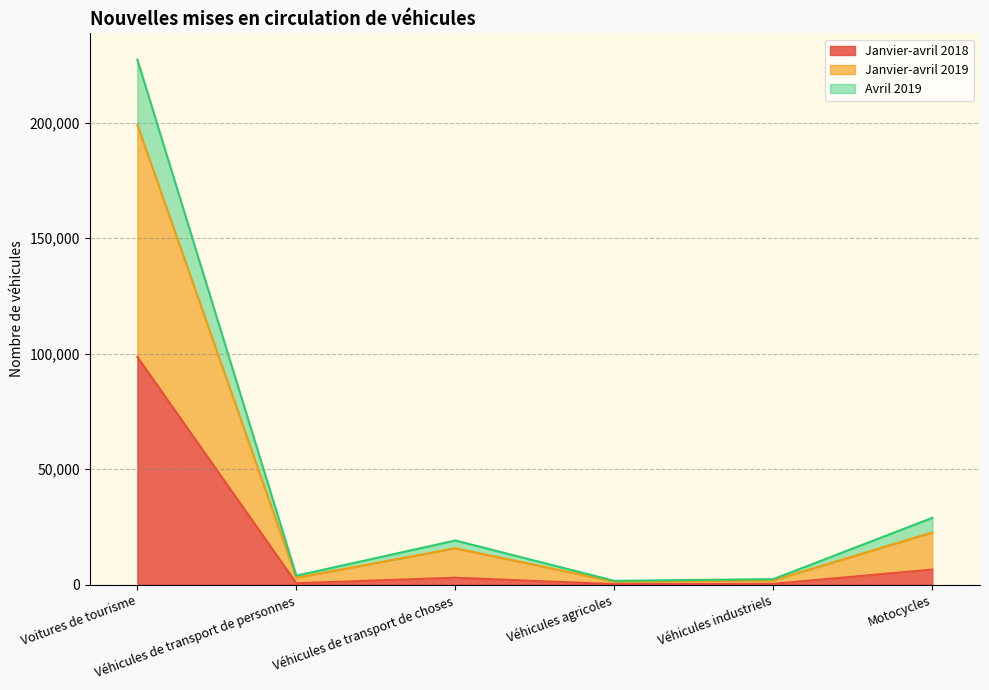

At which category does Avril 2019 reach its first local valley?

Véhicules de transport de personnes